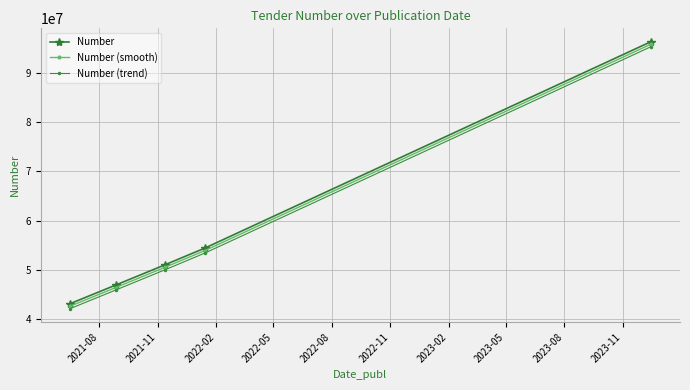

How many lines are shown in the chart?

3